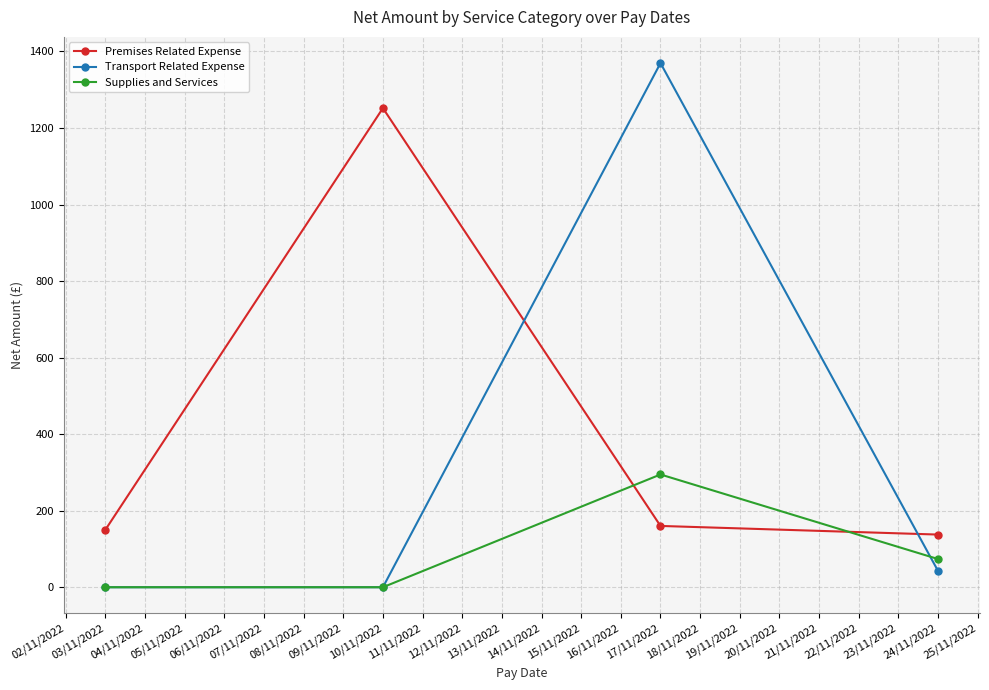

List the series in order of their overall mean, lowest first.

Supplies and Services, Transport Related Expense, Premises Related Expense